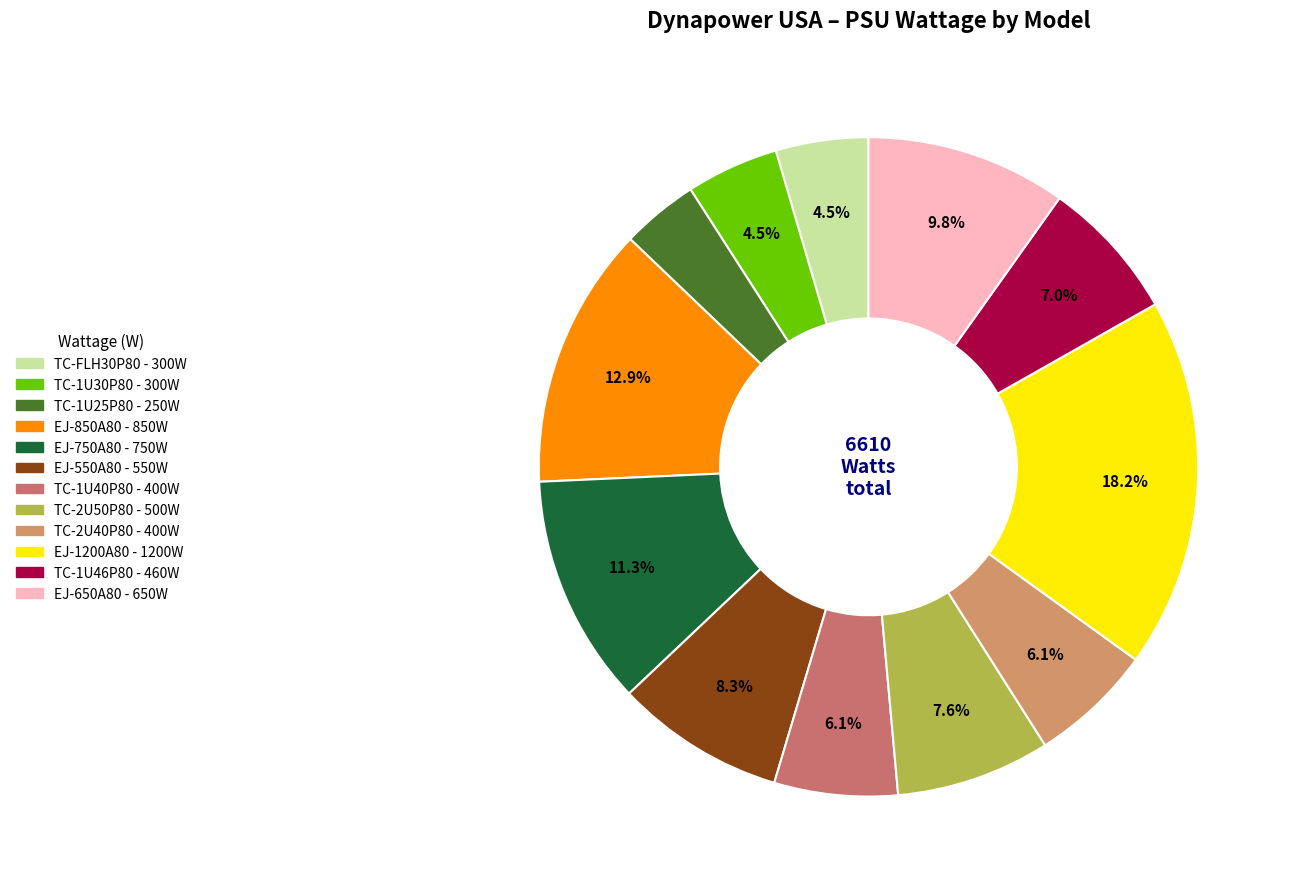

Combined, what portion of the pie is EJ-650A80 and EJ-550A80?

18.2%